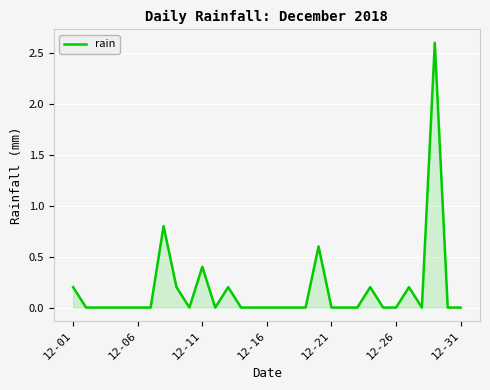

What is the difference between the maximum and minimum values?

2.6